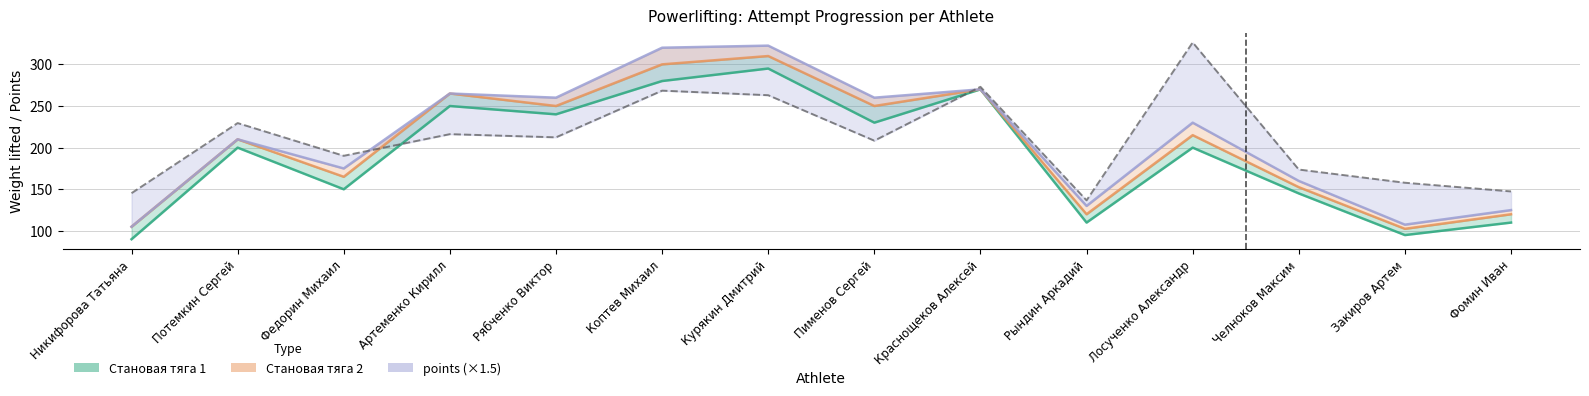

What is the total value across all series at Коптев Михаил?

1168.4